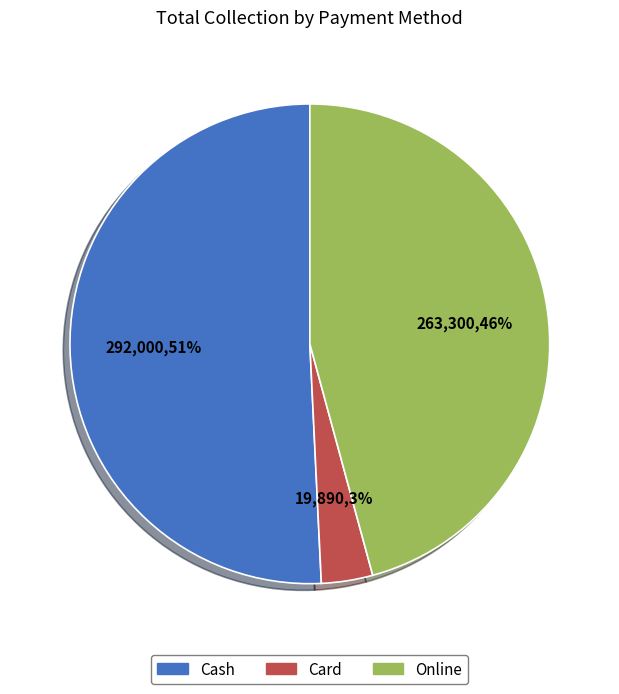

To the nearest percent, what is the average slice percentage?

33%